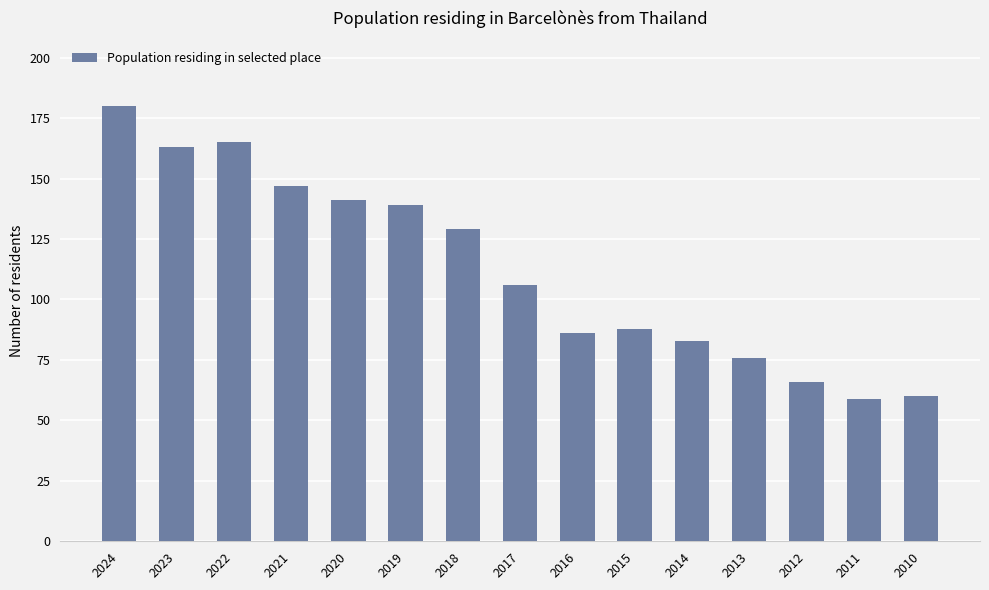

Reading left to right, extract all data points from this chart.

180	163	165	147	141	139	129	106	86	88	83	76	66	59	60